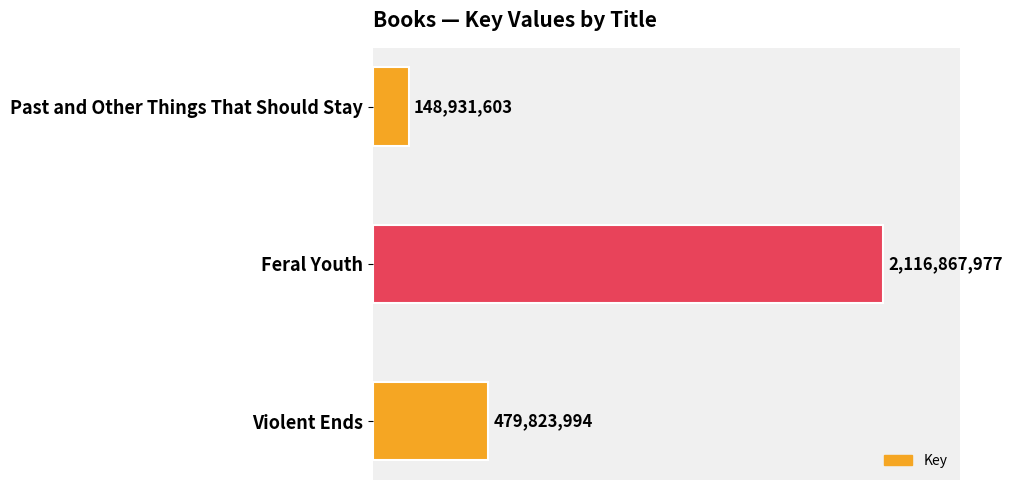

List the labels in order of value, largest first.

Feral Youth, Violent Ends, Past and Other Things That Should Stay